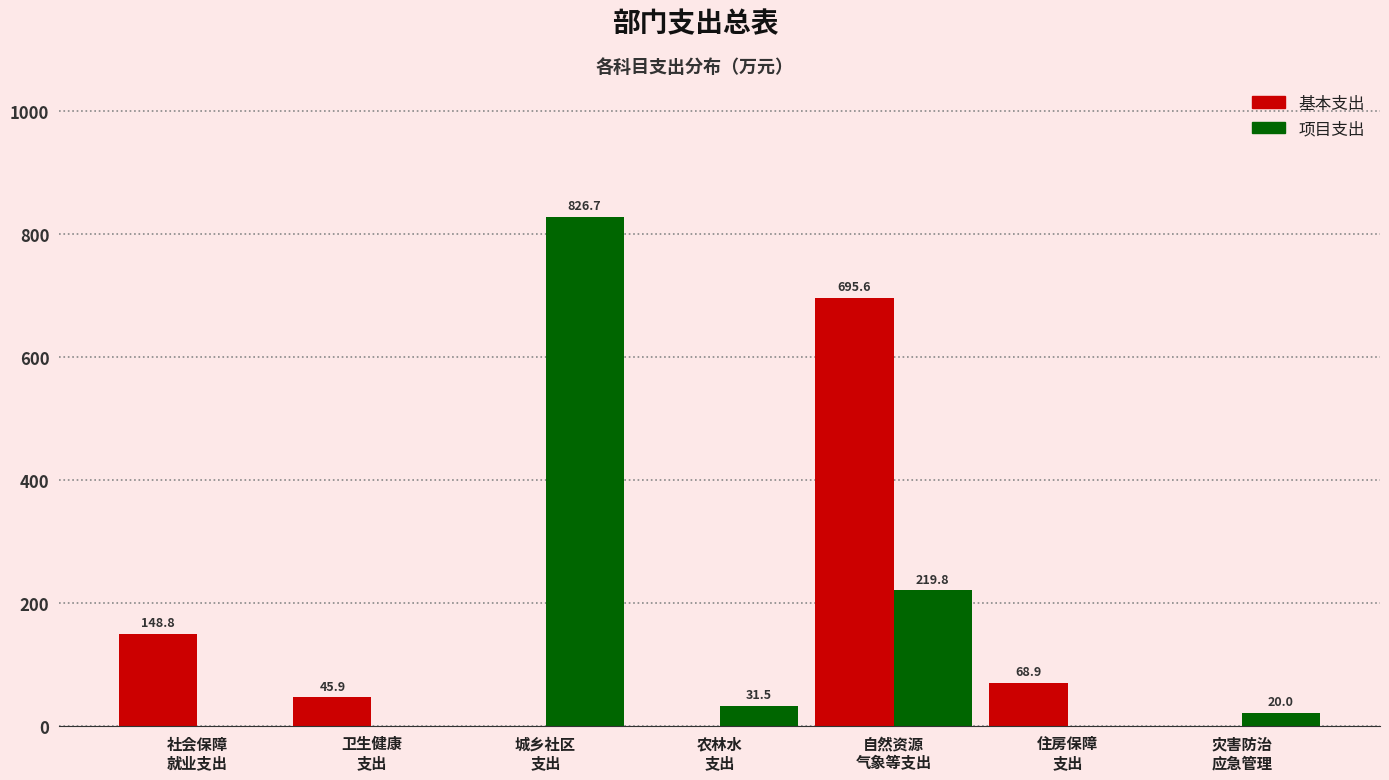

What is the highest value of the 基本支出 series?

695.6